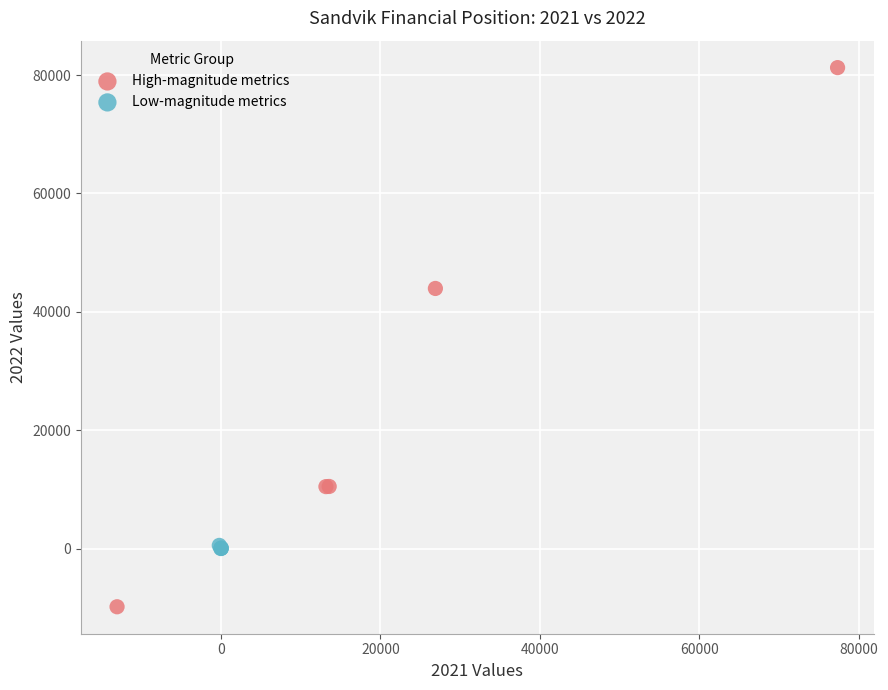

Which series has the largest Y range (max minus min)?

High-magnitude metrics